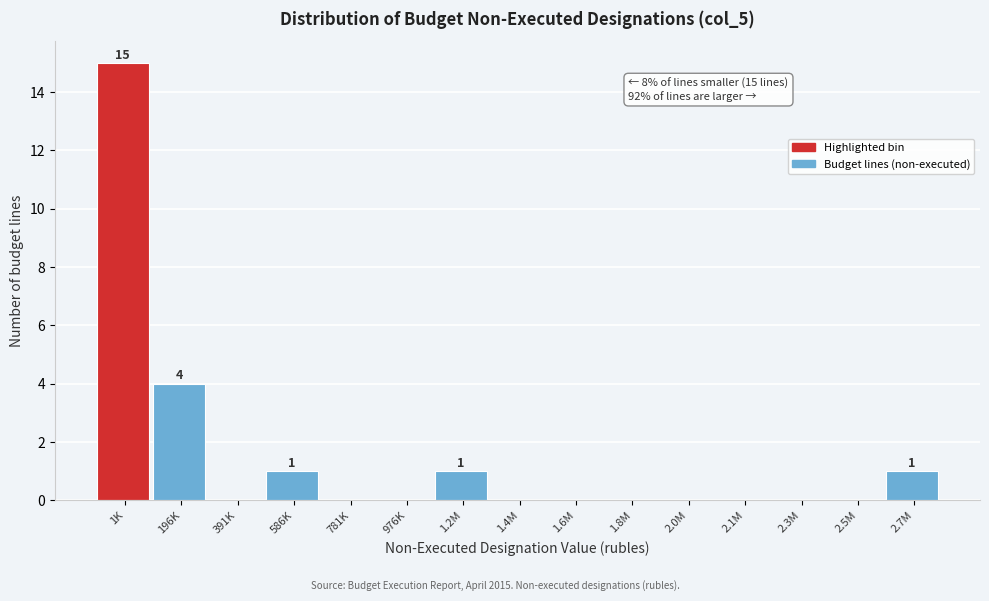

Reading left to right, extract all data points from this chart.

1K=15	196K=4	391K=0	586K=1	781K=0	976K=0	1.2M=1	1.4M=0	1.6M=0	1.8M=0	2.0M=0	2.1M=0	2.3M=0	2.5M=0	2.7M=1